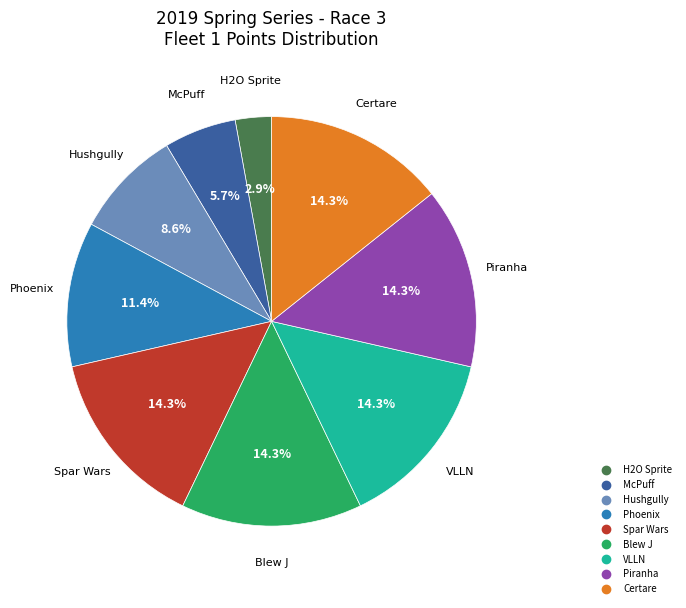

Is there a majority slice in this chart?

No